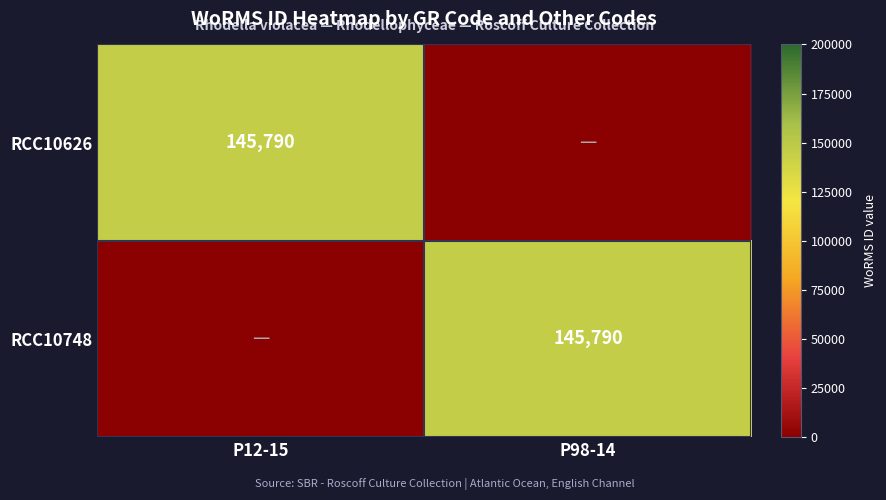

Is it true that RCC10748 equals 145790 at P98-14?

True